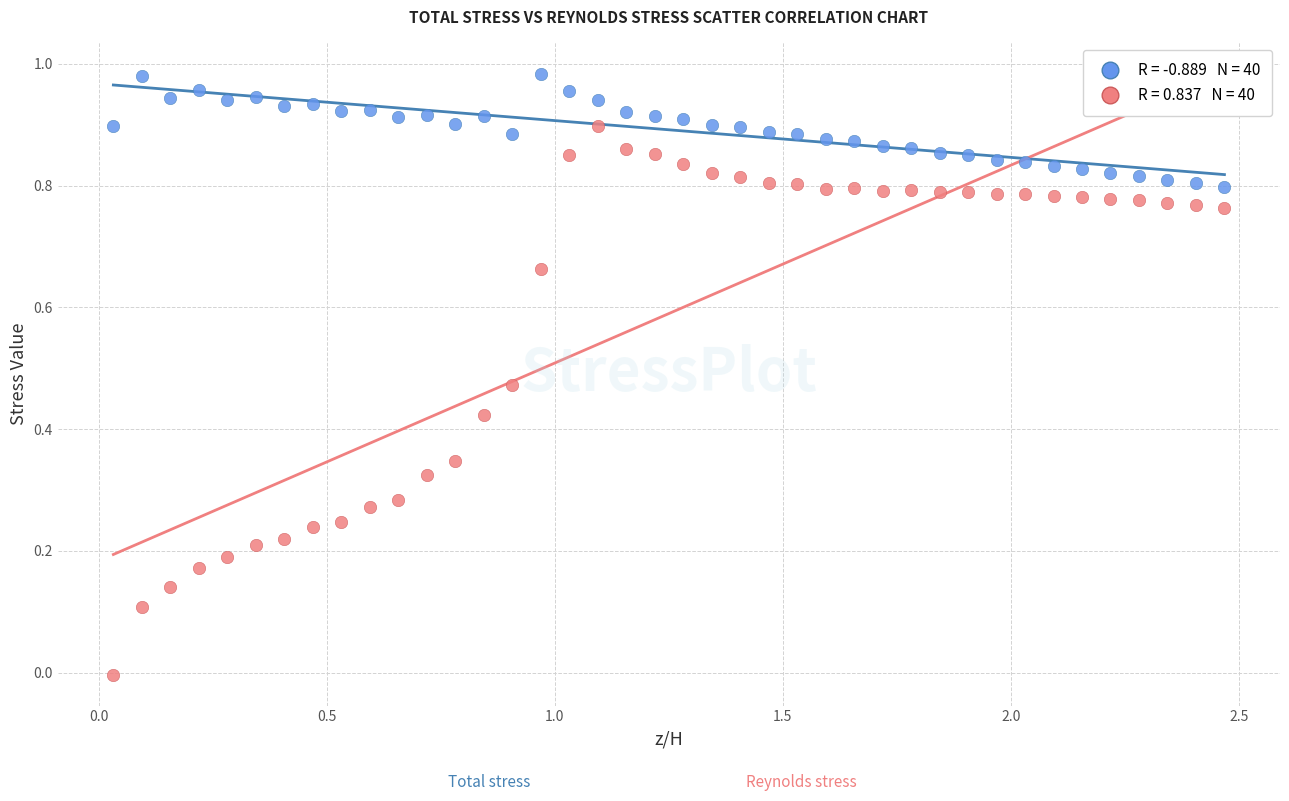

Across all data points, what is the range of X values (max minus min)?

2.4